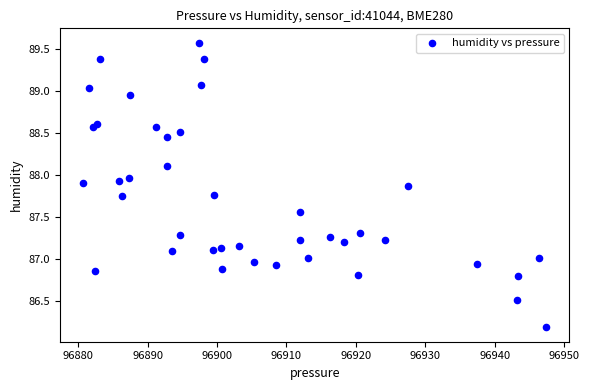

What is the range of Y values (max minus min)?

3.4